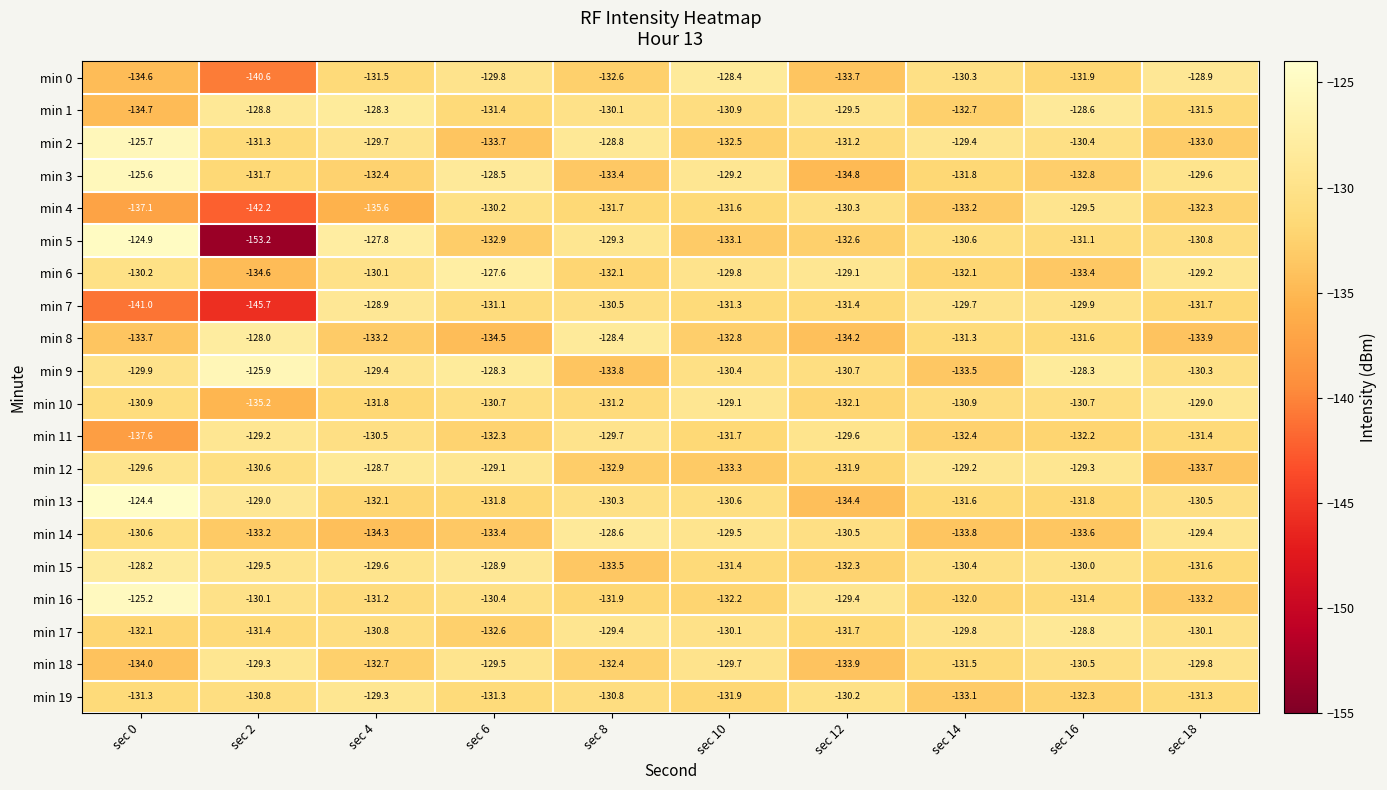

What is the maximum value shown in the chart?

-124.4